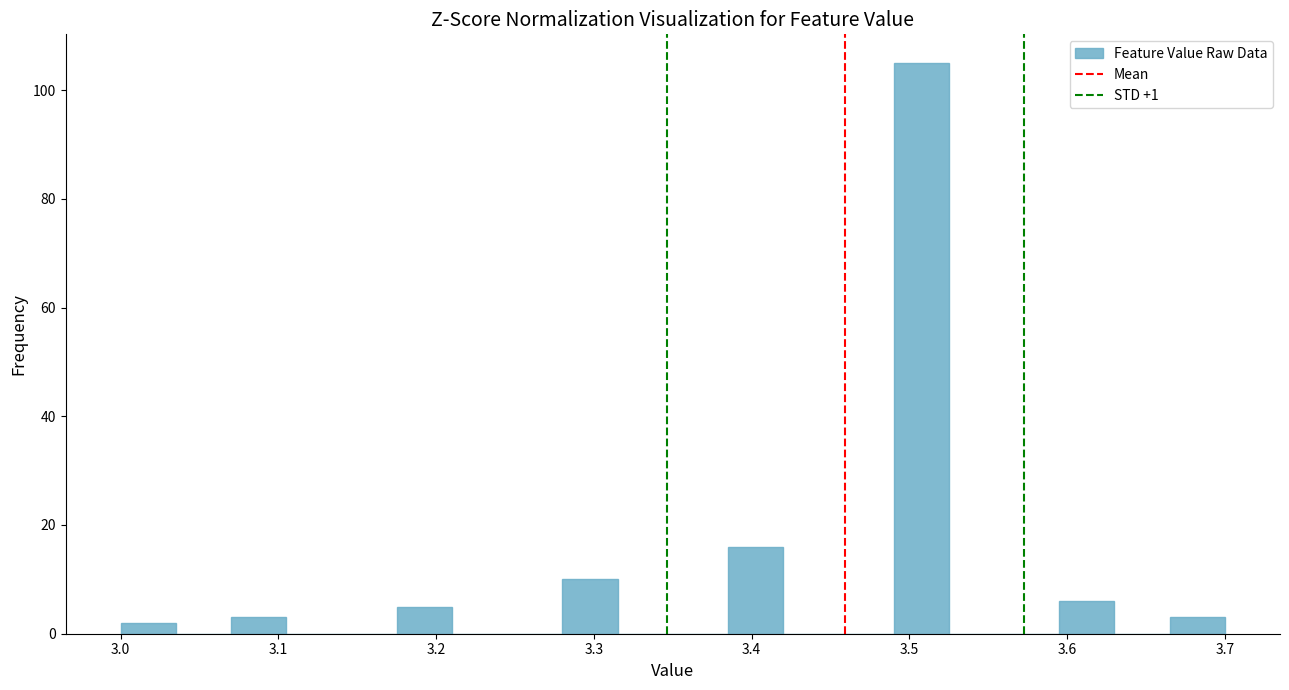

Read against the x-axis, roughly where is the centre of the tallest bar?

3.51